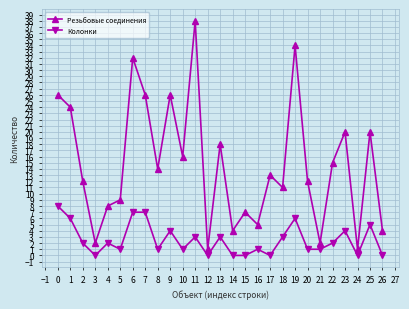

Rank the series at 7 from lowest to highest value.

Колонки, Резьбовые соединения